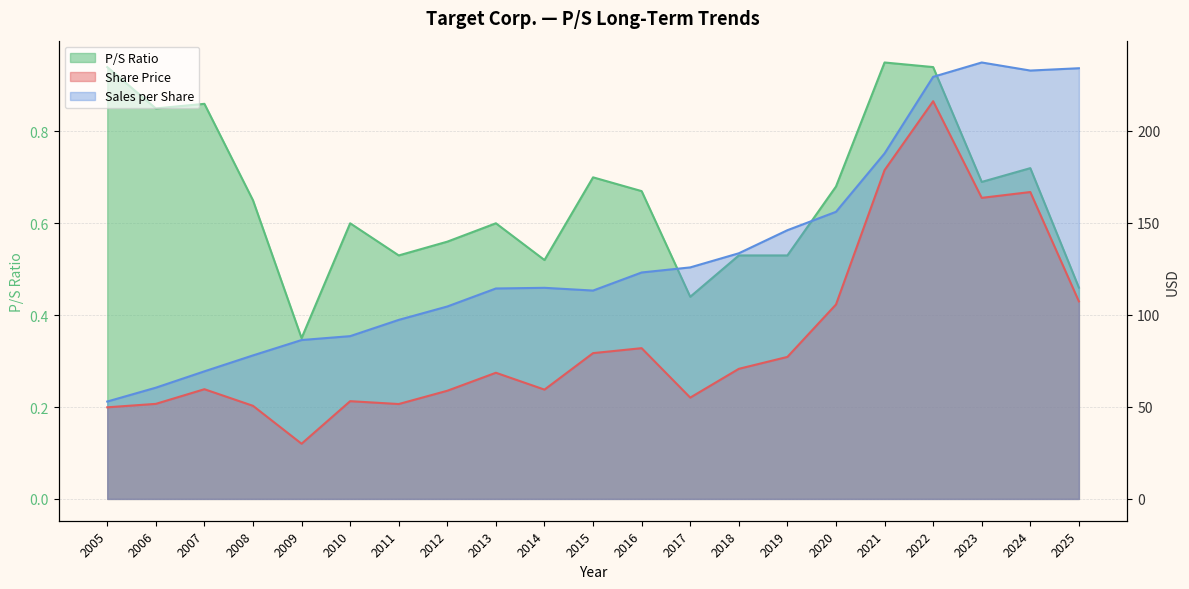

How many data points does each series have?

21